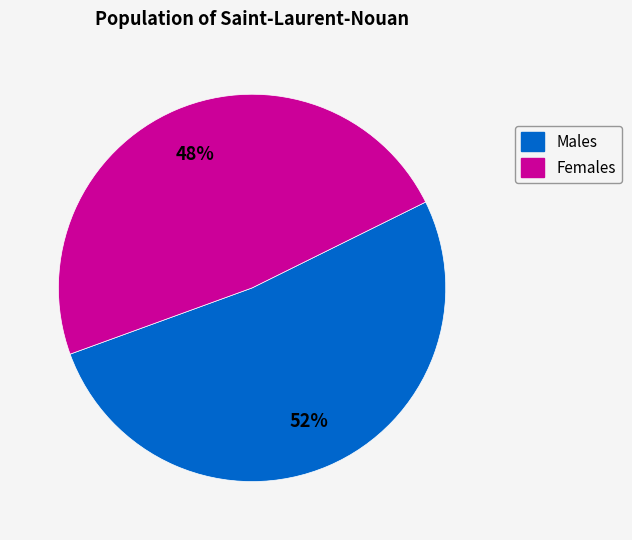

To the nearest percent, what is the difference between the largest and smallest slice percentages?

4%